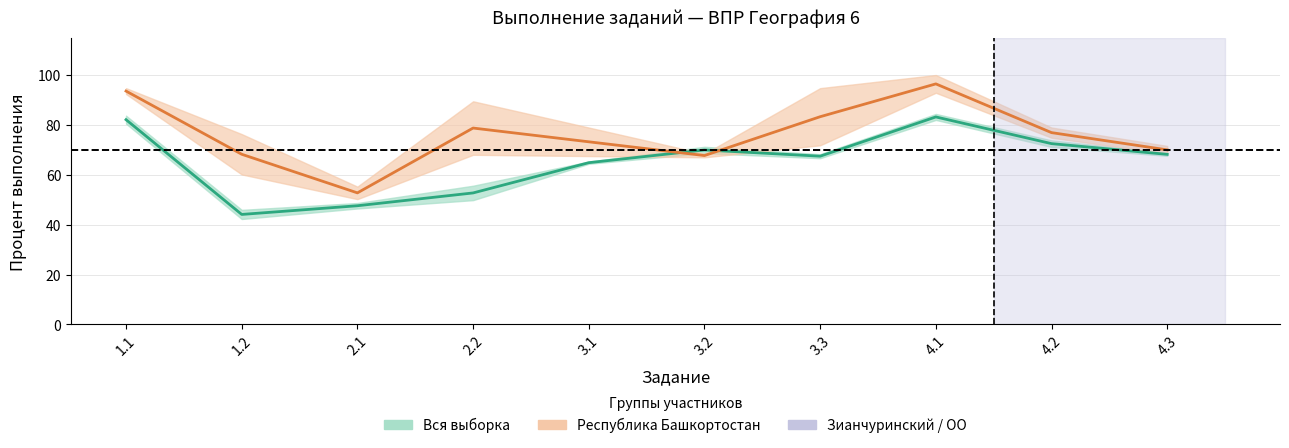

How many lines are shown in the chart?

2